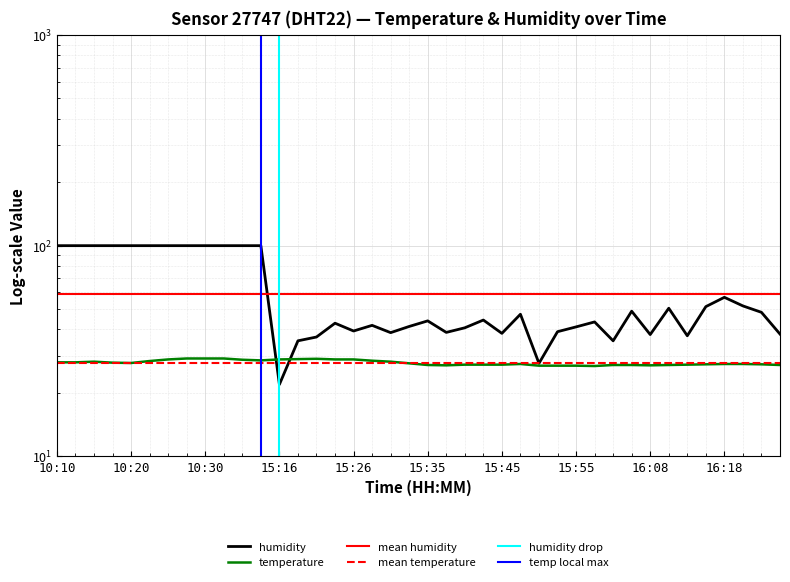

The value of humidity at 10:27 is 171.5. True or false?

False